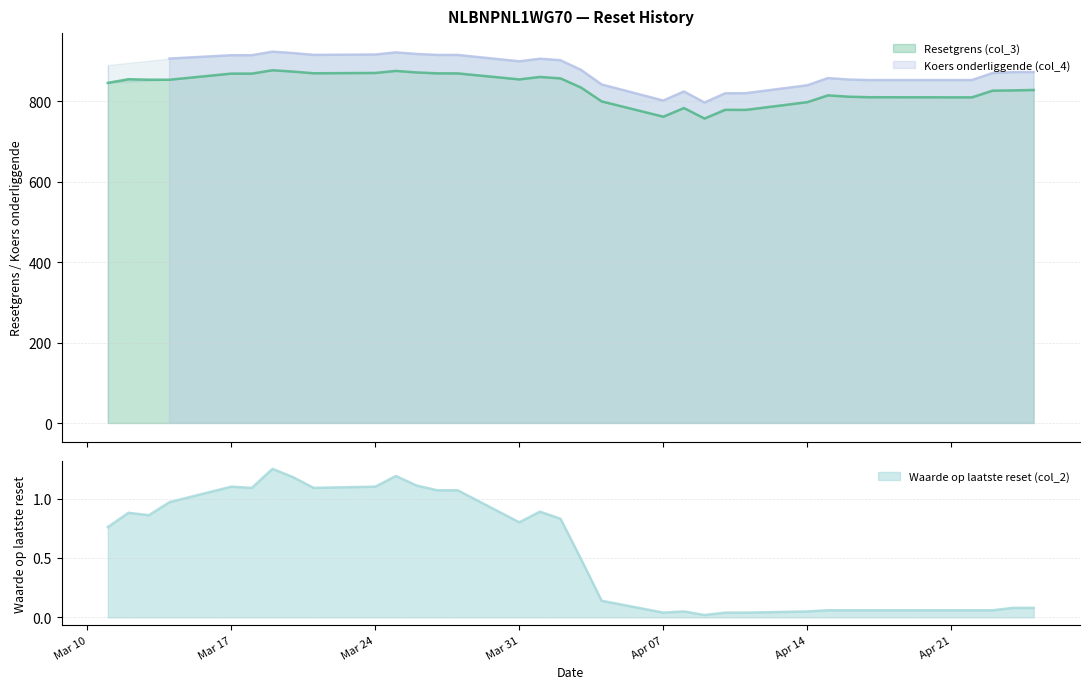

What is the highest value of the Resetgrens (col_3) series?

876.6